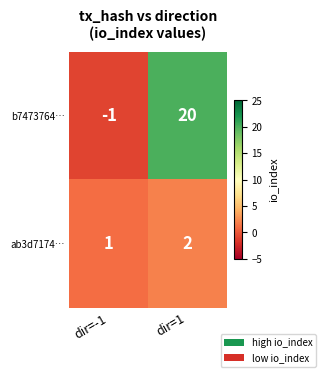

Reading left to right, extract all data points from this chart.

b7473764…: dir=-1=-1	dir=1=20
ab3d7174…: dir=-1=1	dir=1=2